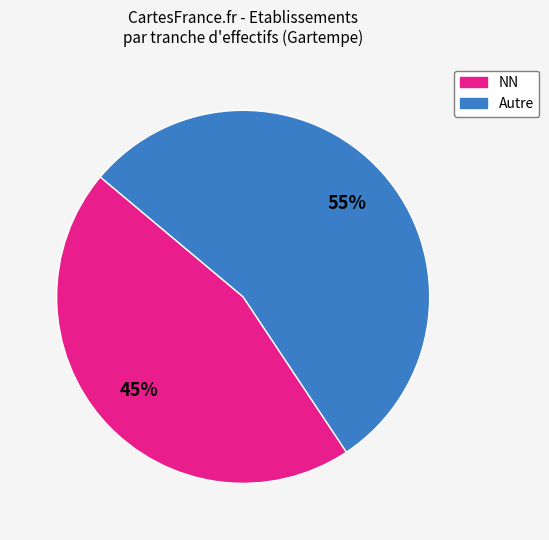

To the nearest percent, what is the average slice percentage?

50%